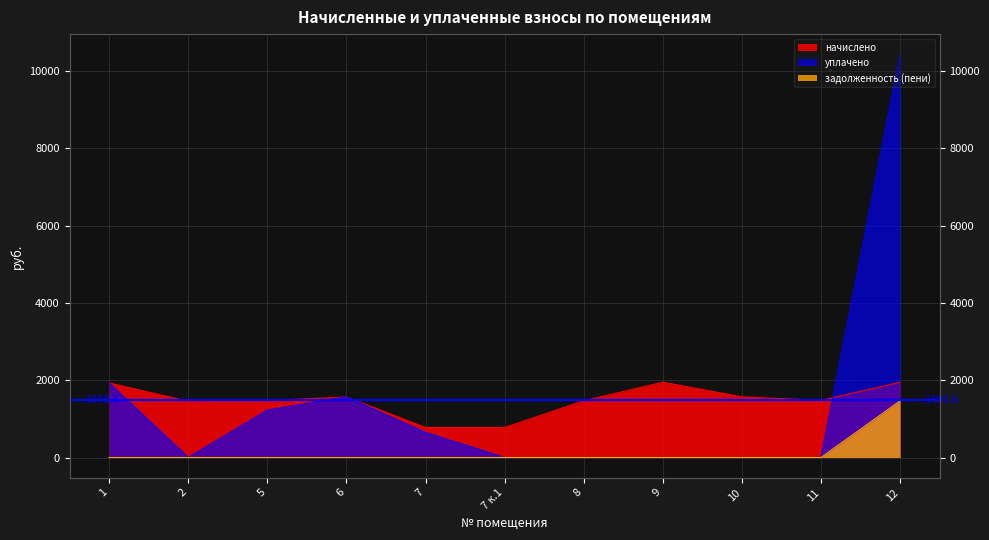

Reading left to right, list all the values displayed in this chart.

начислено: 1930.3	1456.4	1472.3	1567.7	777.5	777.5	1469.2	1949.3	1570.9	1478.7	1946.2
уплачено: 1930.3	0.0	1227.0	1568.7	648.0	0.0	0.0	0.0	0.0	0.0	10438.4
задолженность (пени): 0.0	0.0	0.0	0.0	0.0	0.0	0.0	0.0	0.0	0.0	1466.0